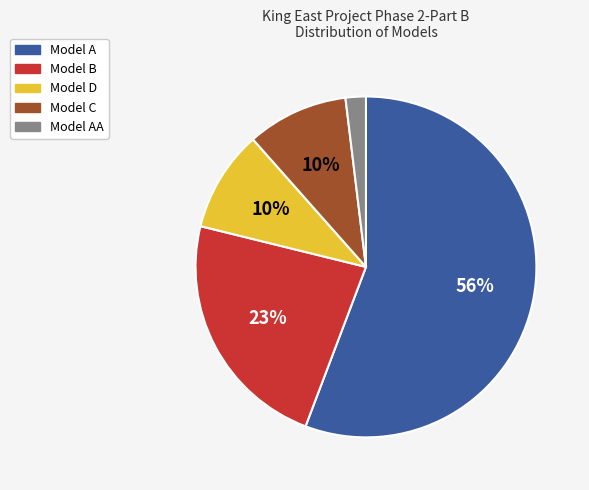

To the nearest percent, what is the average slice percentage?

20%